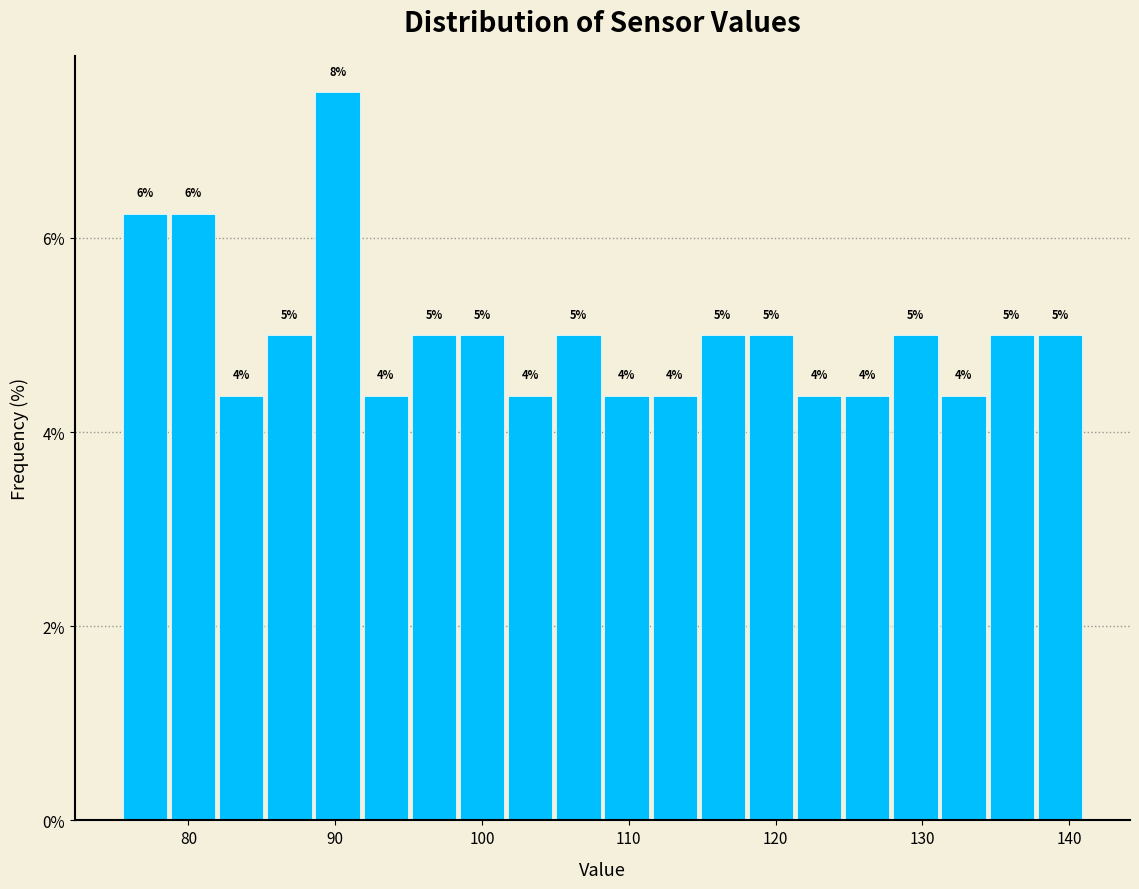

Around what value on the x-axis is the tallest bar? Give the approximate position of its centre, as read against the axis.

90